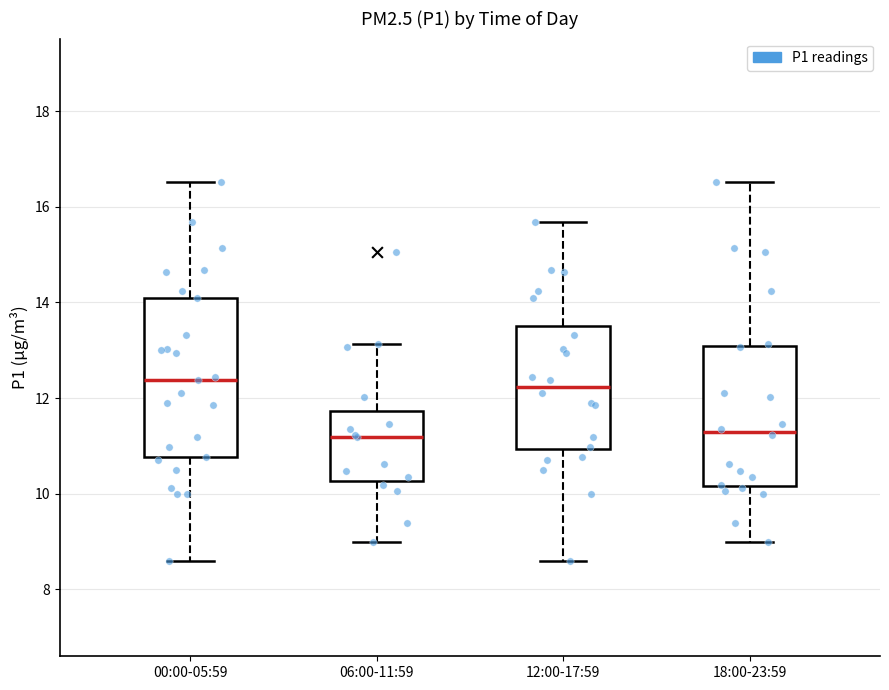

Where does the median line of the box for 12:00-17:59 sit on the y-axis? The values are not printed on the chart, so give them approximately, as read against the axis.

12.2